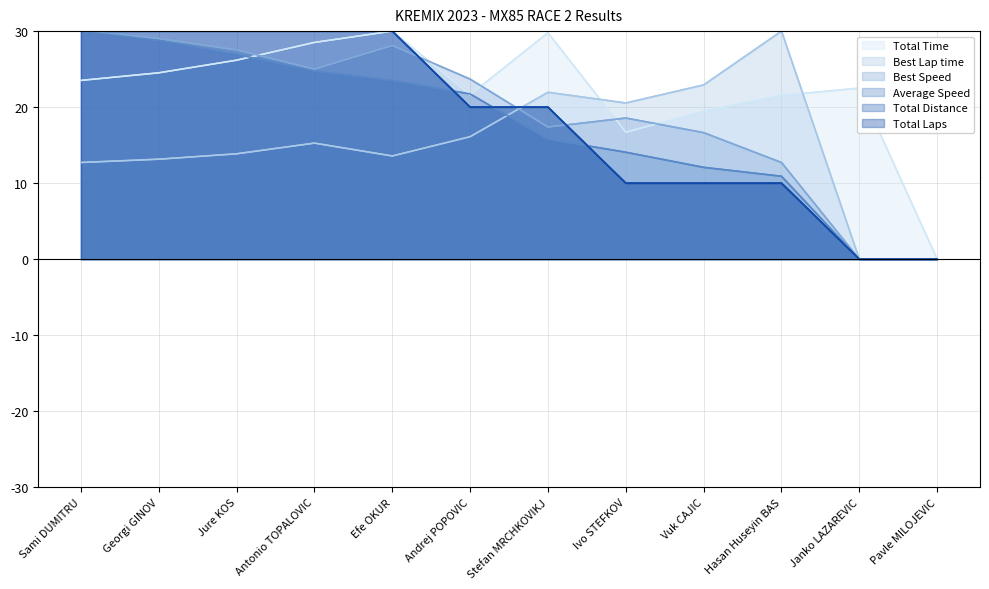

What is the value of the Total Laps point at the 5th from the left?

30.0